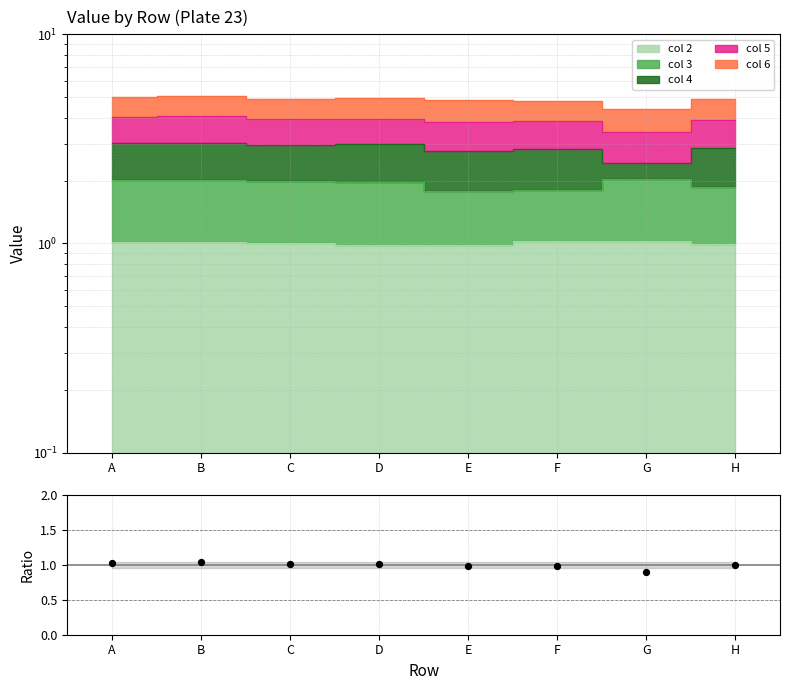

What is the change in value from F to G?

-0.1